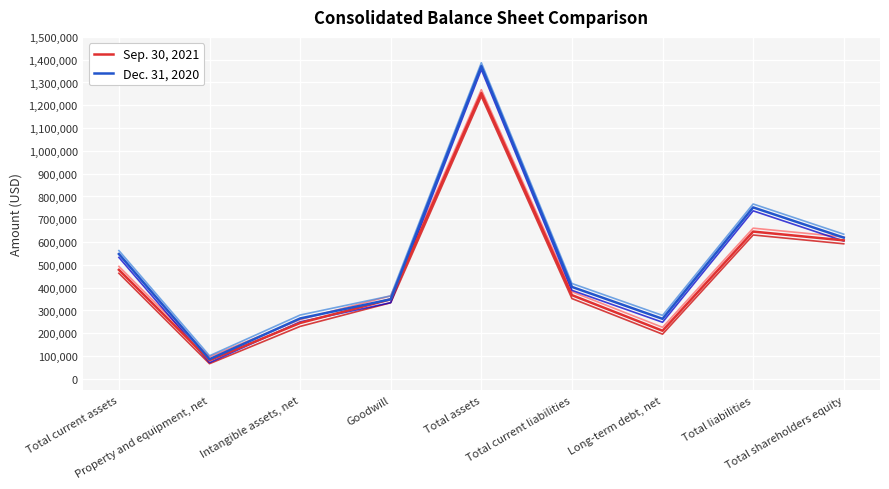

At which label does Sep. 30, 2021 reach its peak?

Total assets